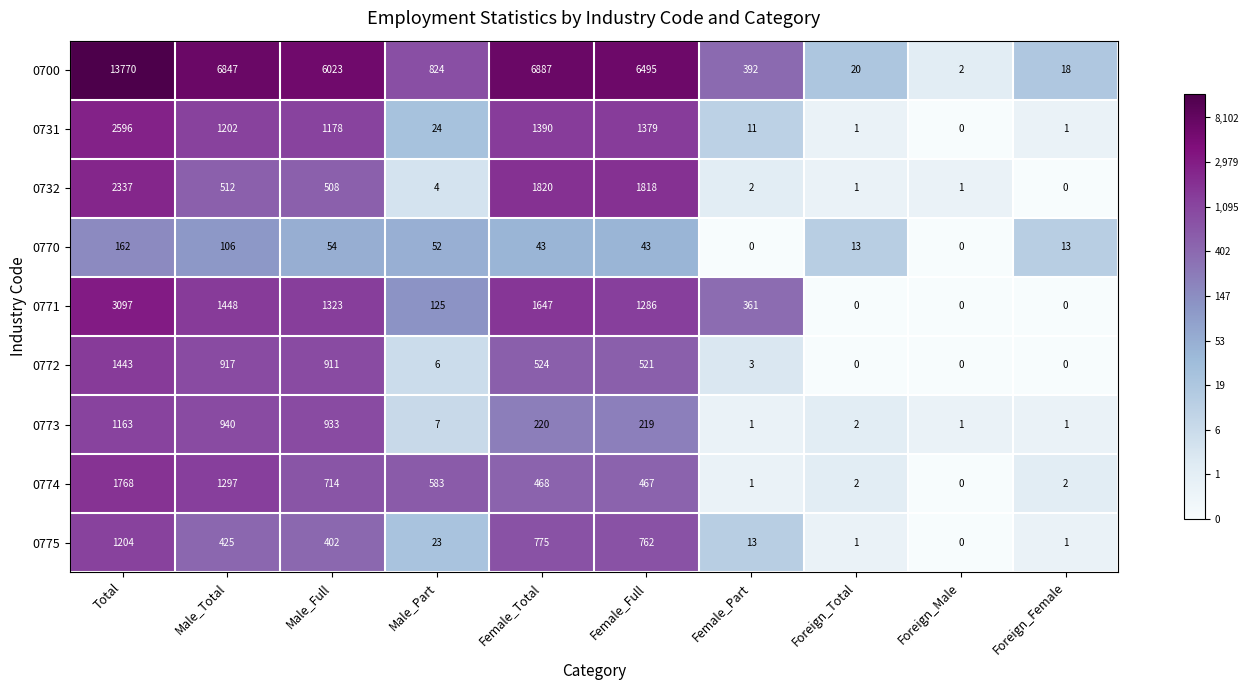

Where does the 0732 series first go above 508?

Total